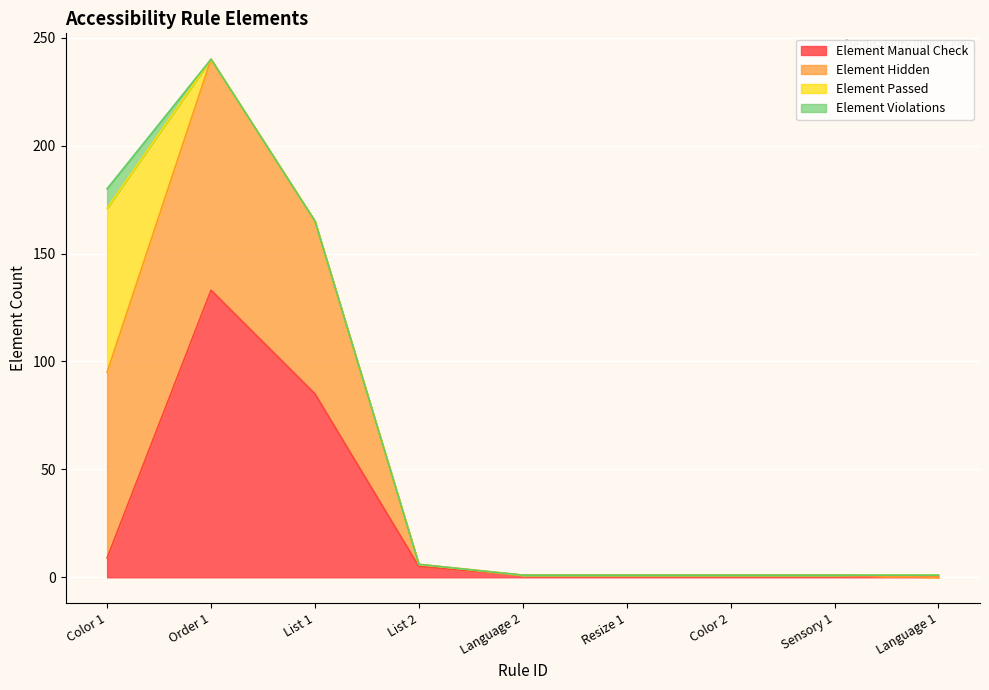

At which category is the sum across all series the highest?

Order 1